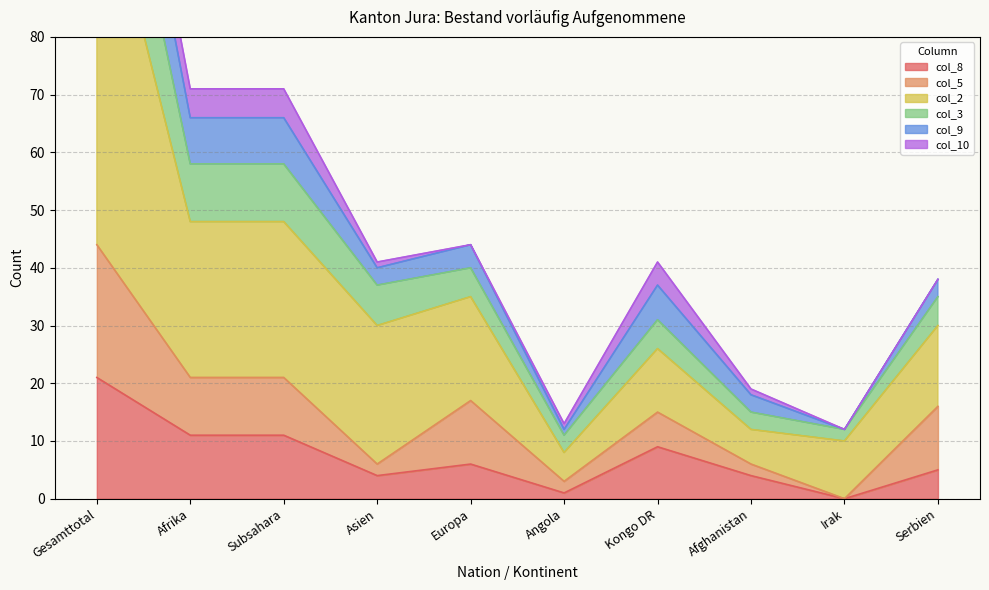

The col_8 series shows 21 at Gesamttotal. True or false?

True